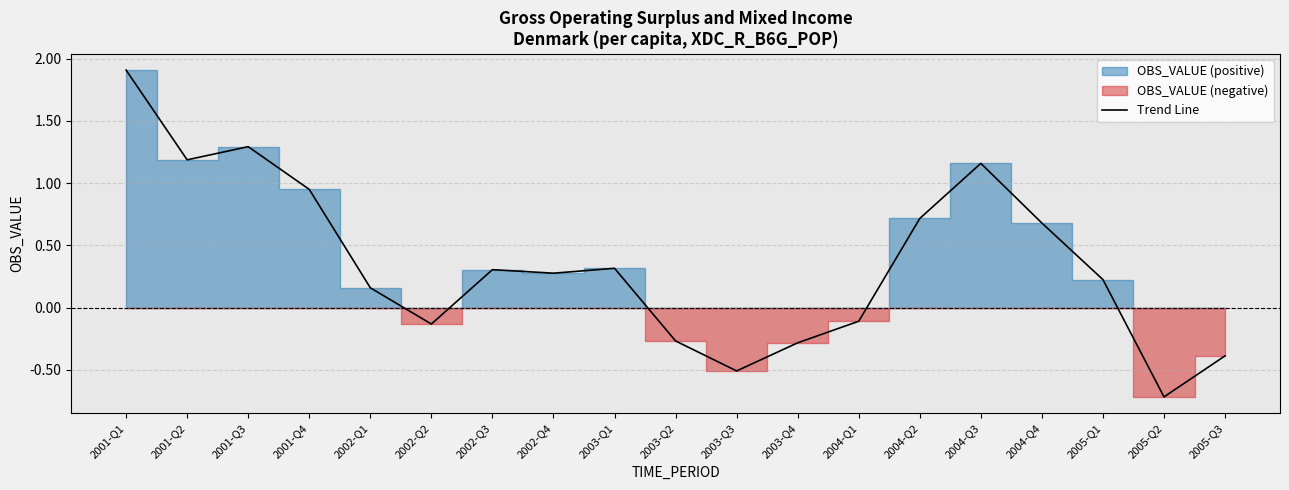

True or false: there are more than 2 points higher than both neighbors.

True